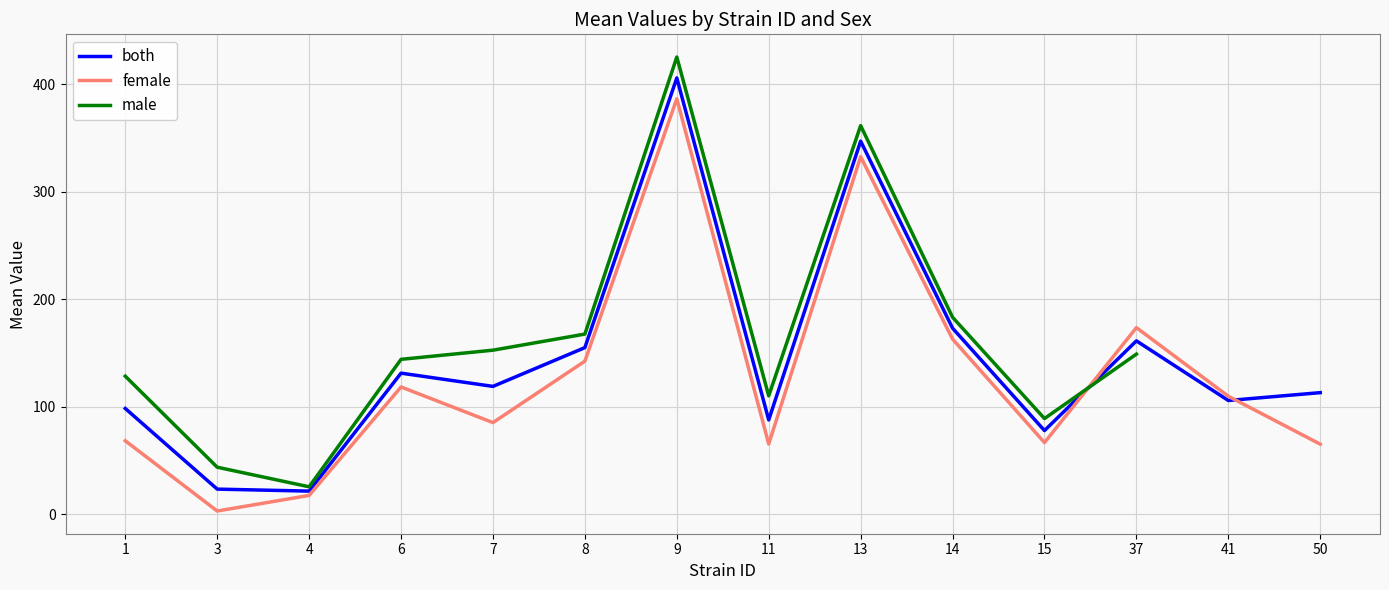

At which category is the sum across all series the highest?

9